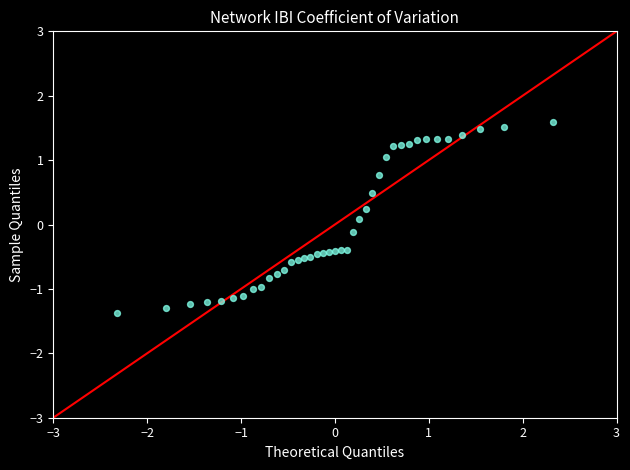

What is the range of Y values (max minus min)?

3.0